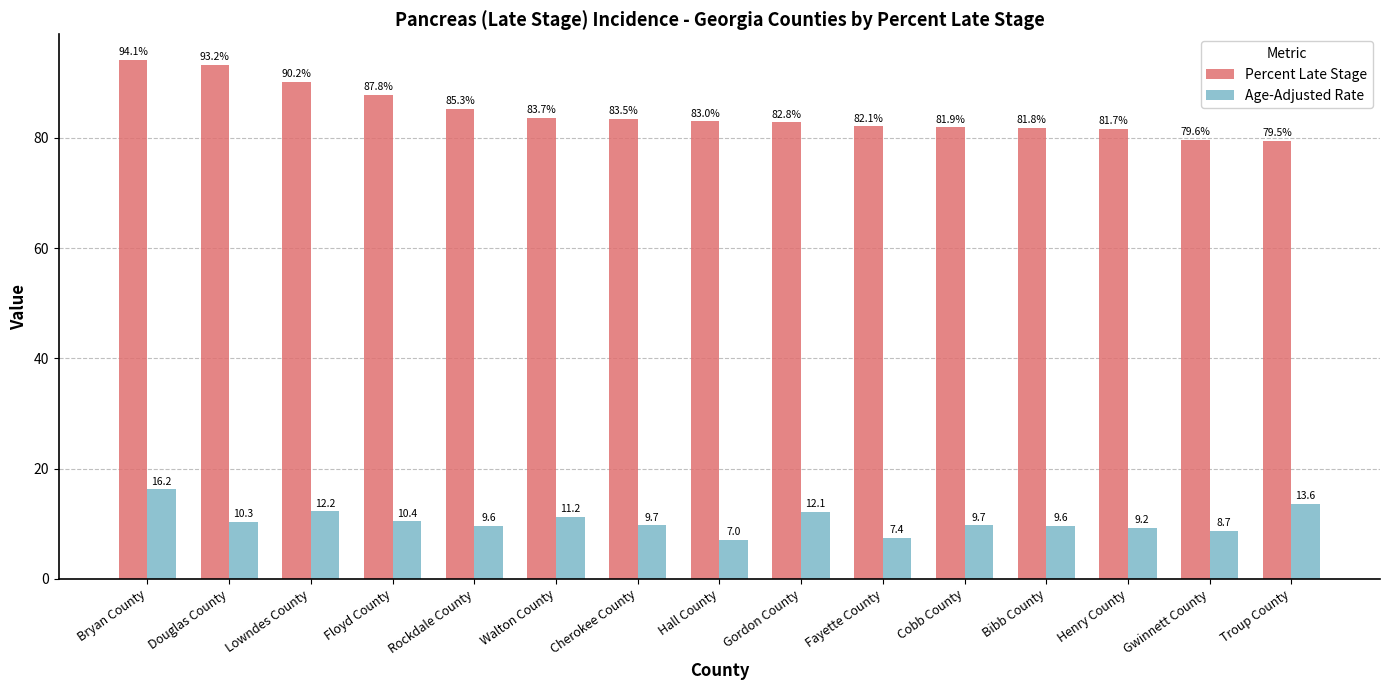

What is the lowest value of the Percent Late Stage series?

79.5